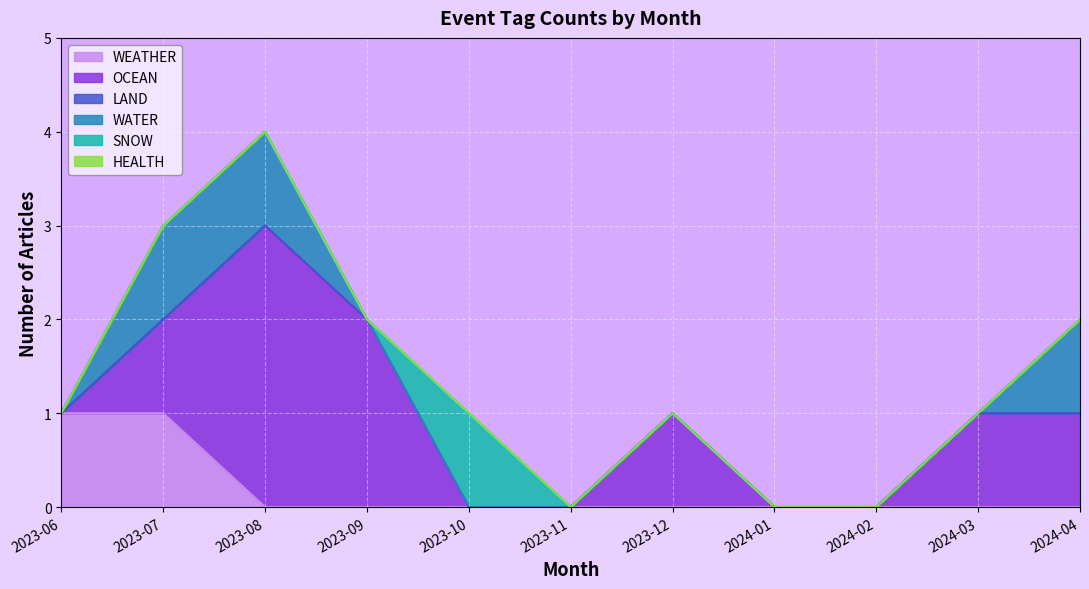

Which series changed the most between 2023-08 and 2024-03?

OCEAN